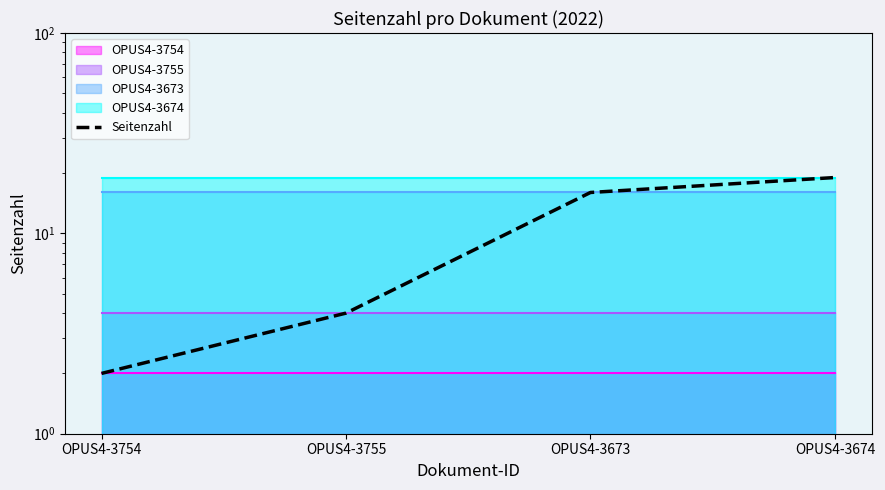

Reading right to left, what are all the values shown in this chart?

OPUS4-3674=19	OPUS4-3673=16	OPUS4-3755=4	OPUS4-3754=2